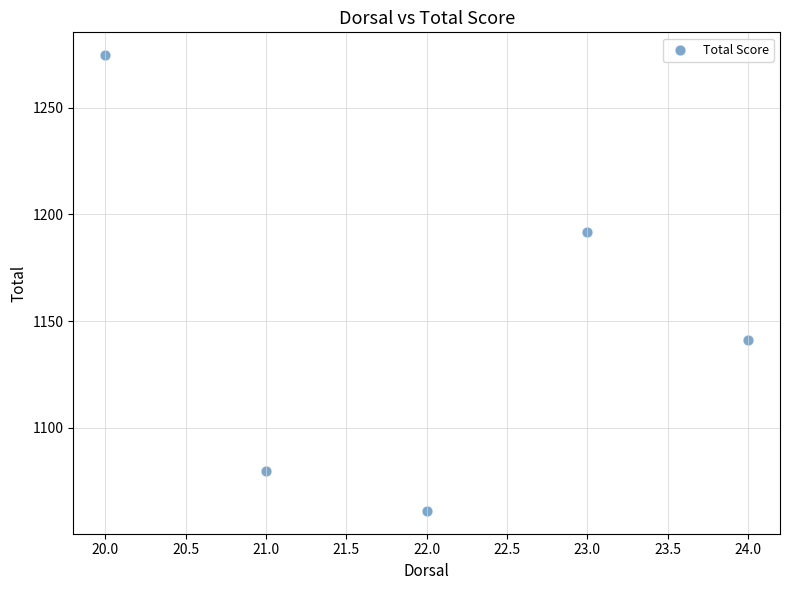

What is the average X value?

22.0